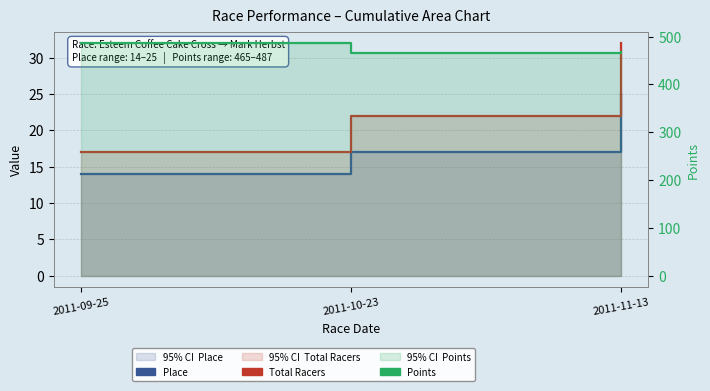

The Points series shows 708.9 at 2011-11-13. True or false?

False